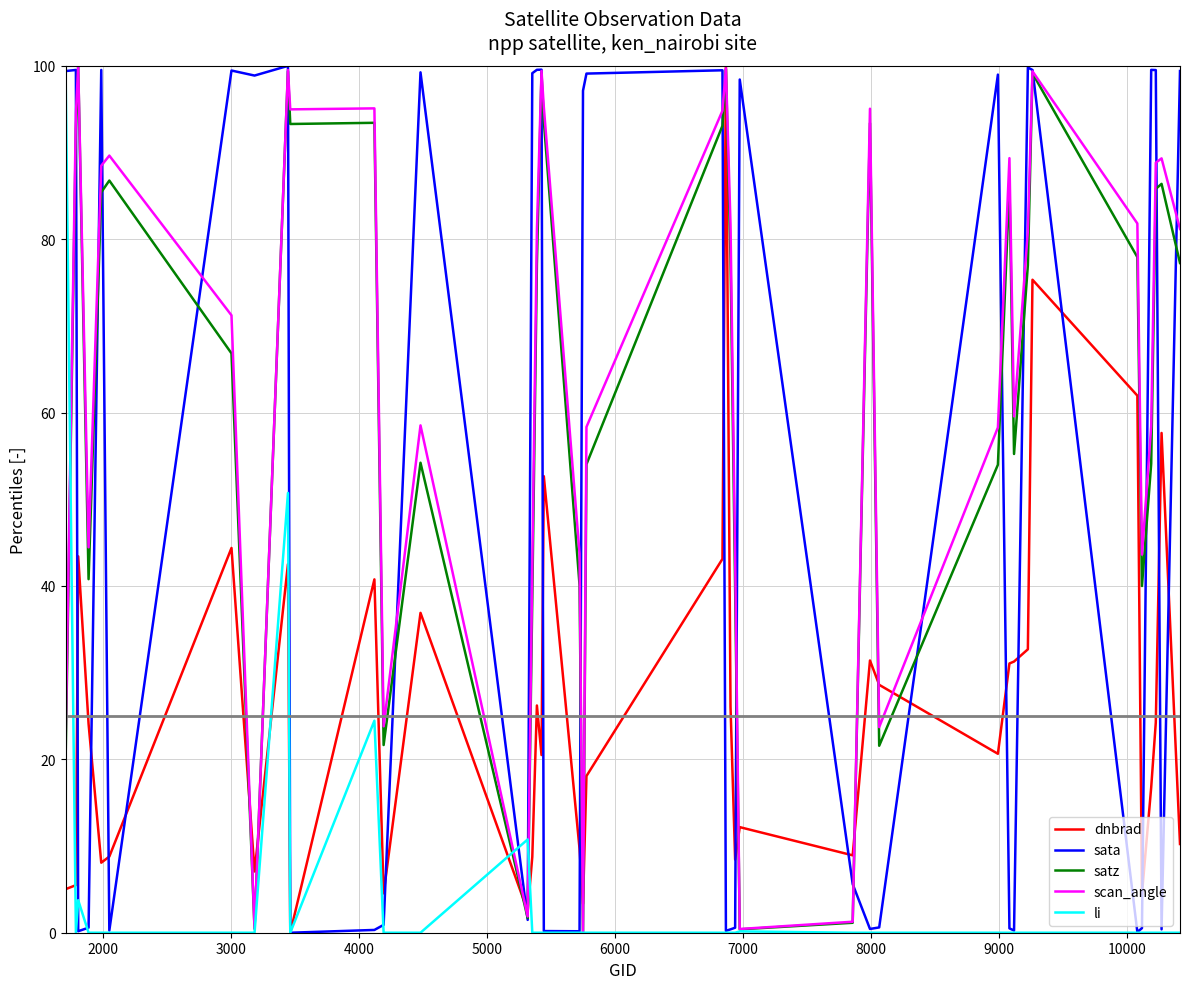

Is this an area chart (filled region under the line)?

No